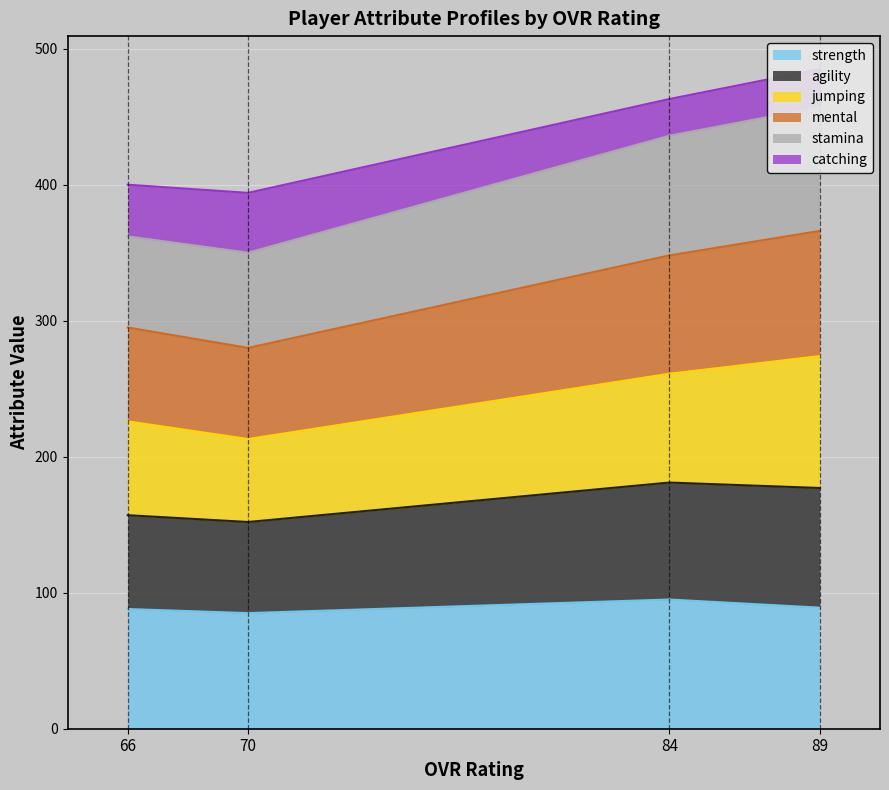

What is the minimum value for strength?

85